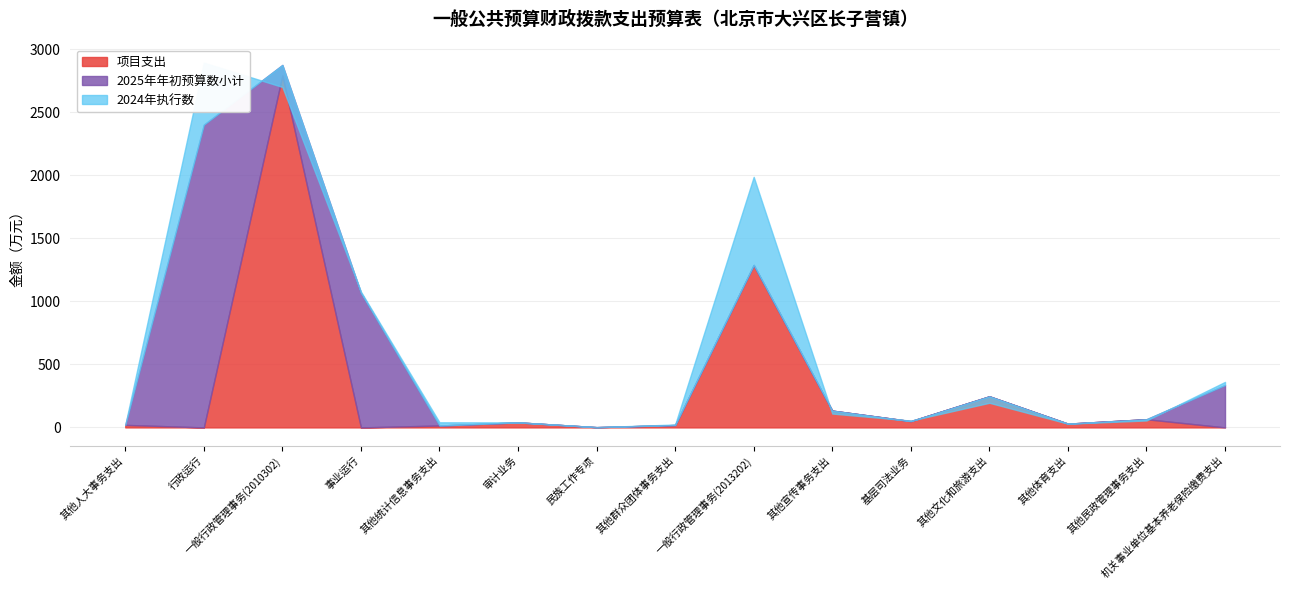

What is the difference between the highest and lowest values at 其他民政管理事务支出?

10.0